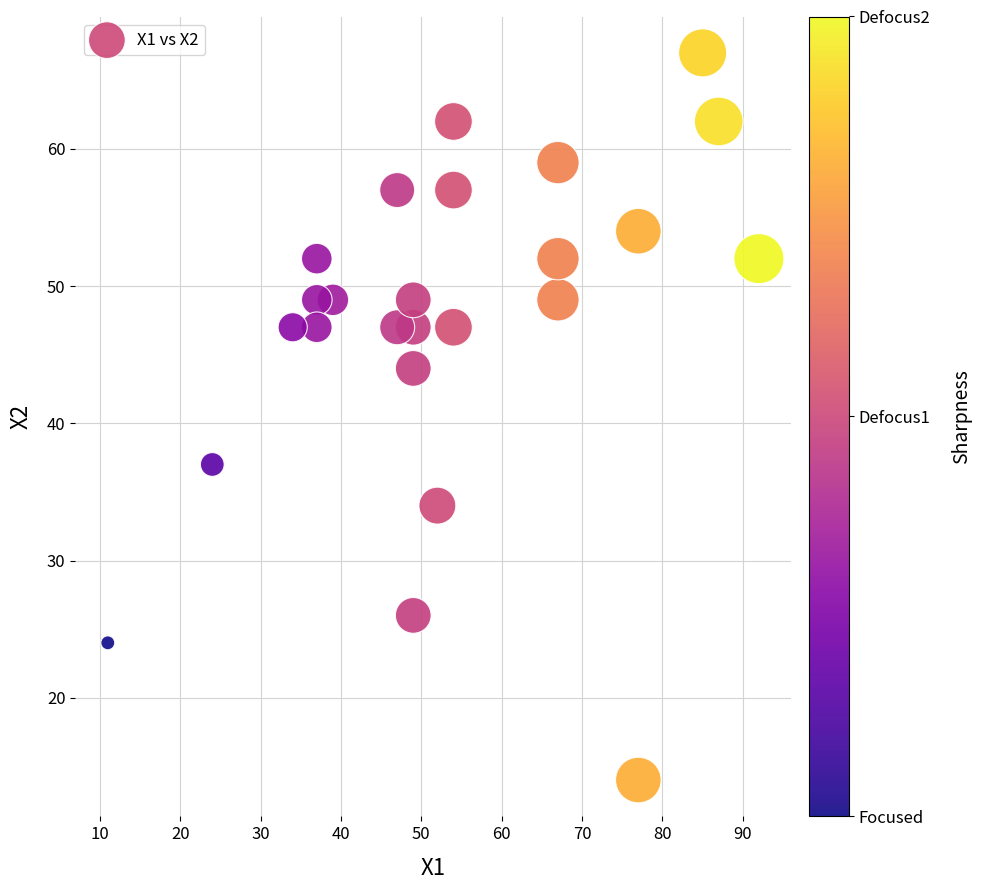

What Y value in the scatter plot is closest to 40?

37